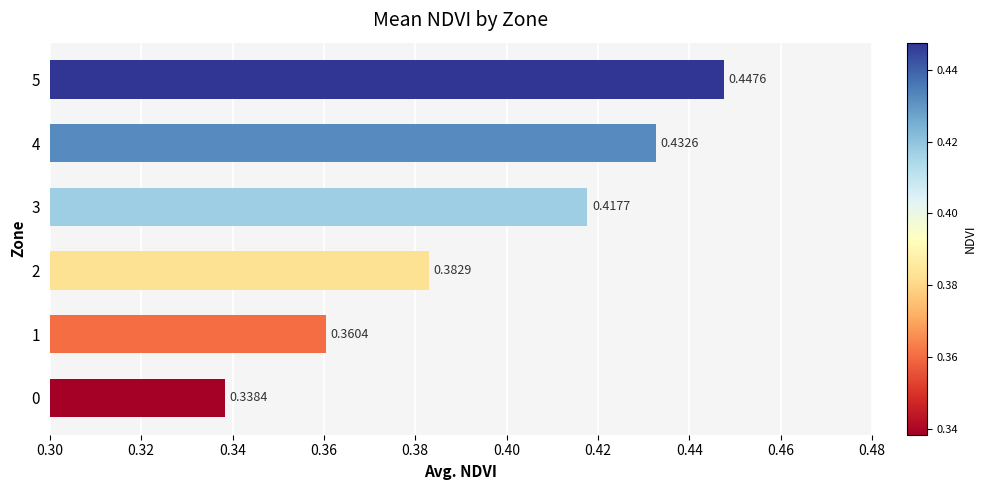

Rank the categories by value from lowest to highest.

0, 1, 2, 3, 4, 5